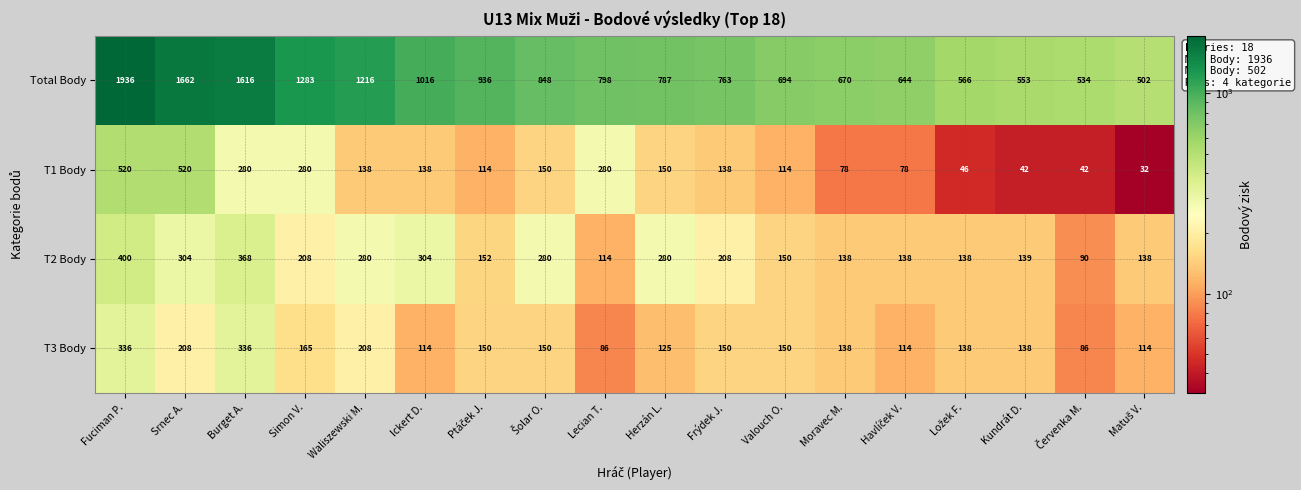

Count the number of data series in this chart.

4